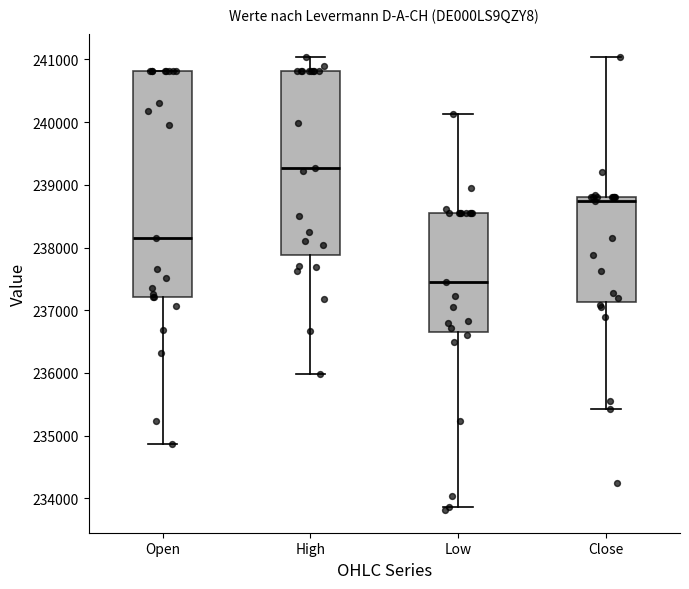

Which box has the highest median line?

High